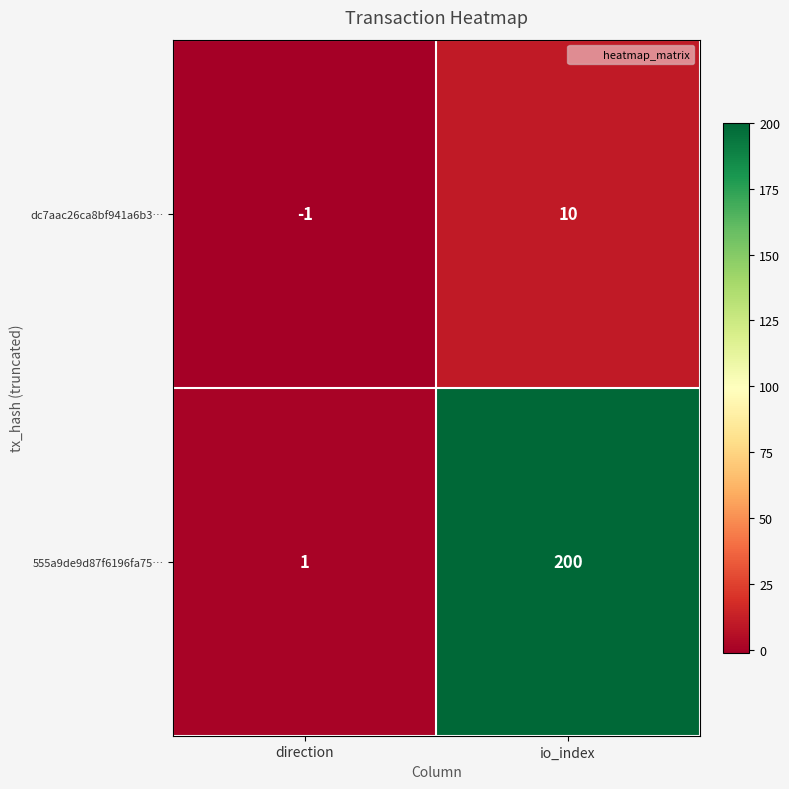

At which label is dc7aac26ca8bf941a6b3… closest to 4?

direction